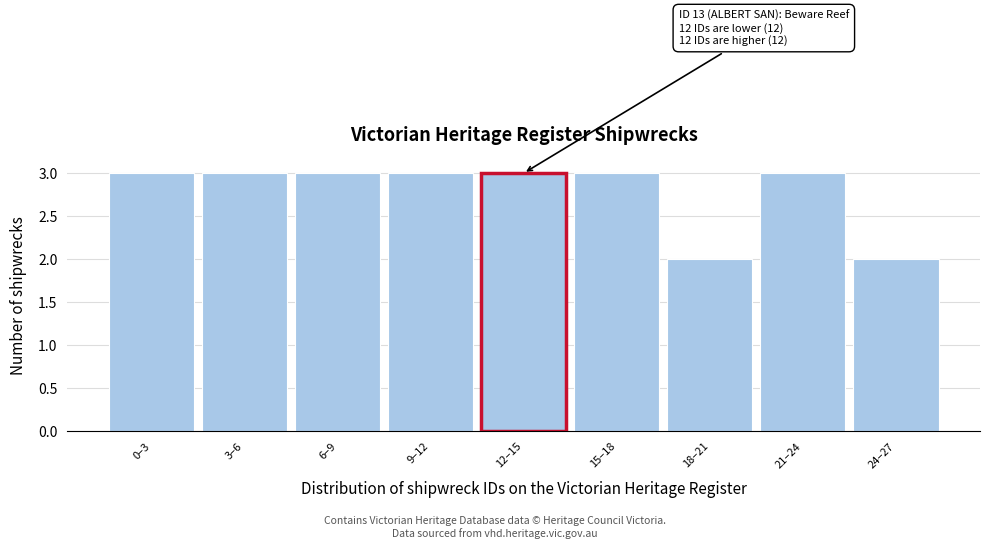

Reading right to left, list all the values displayed in this chart.

24–27=2	21–24=3	18–21=2	15–18=3	12–15=3	9–12=3	6–9=3	3–6=3	0–3=3